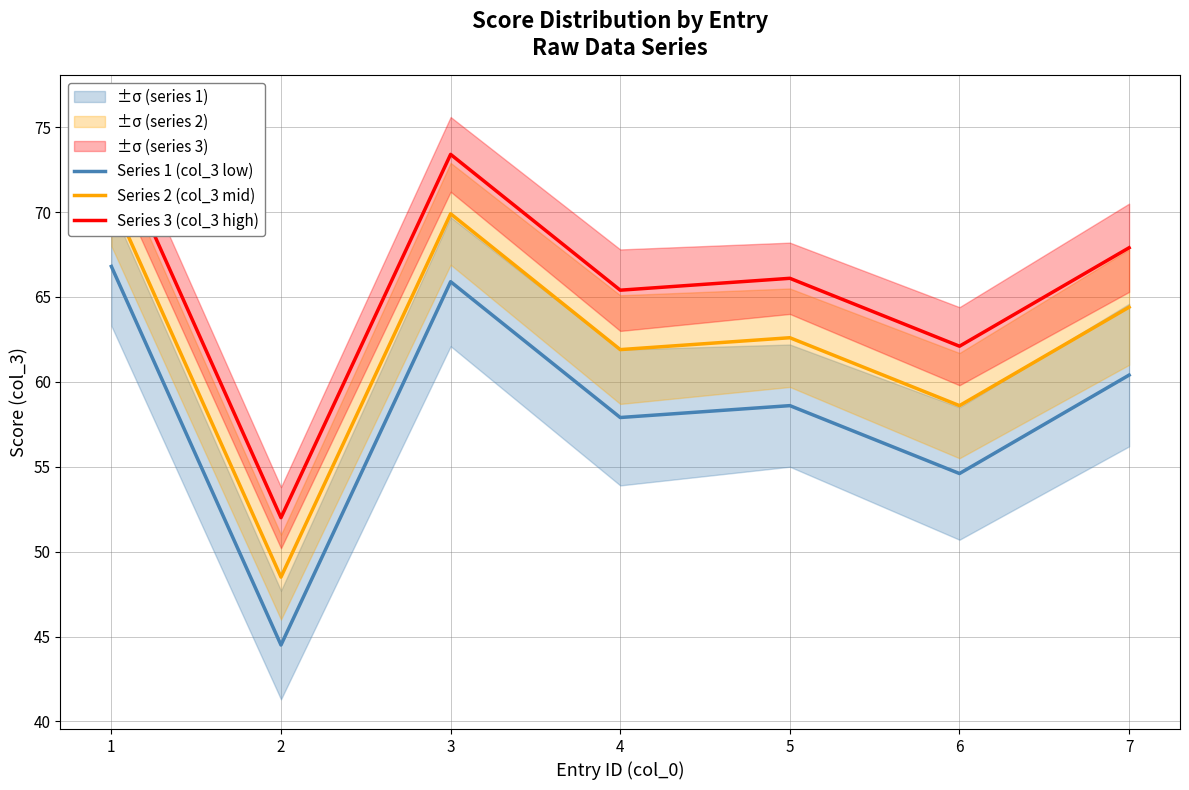

Where is Series 2 (col_3 mid) nearest to the value 59?

6